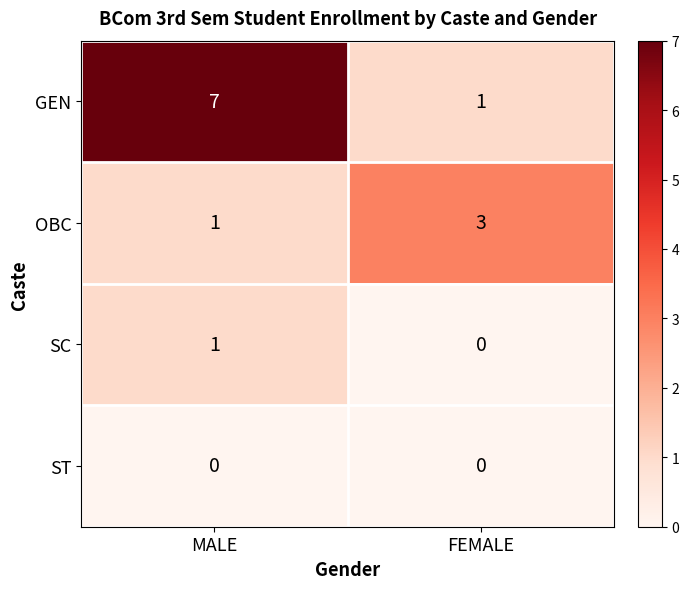

What is the total value across all series at FEMALE?

4